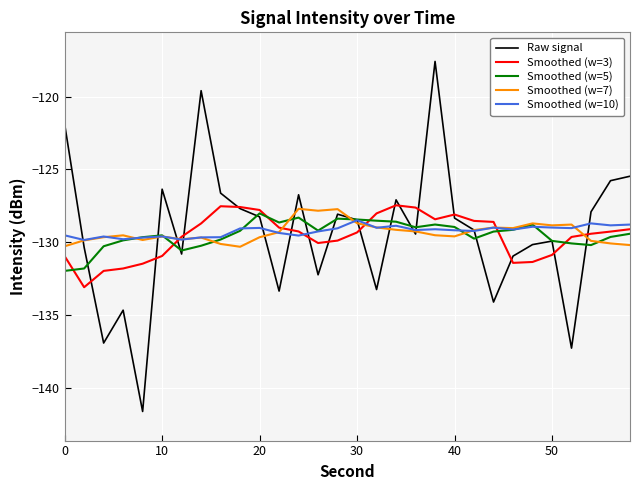

What is the maximum value for Raw signal?

-117.6